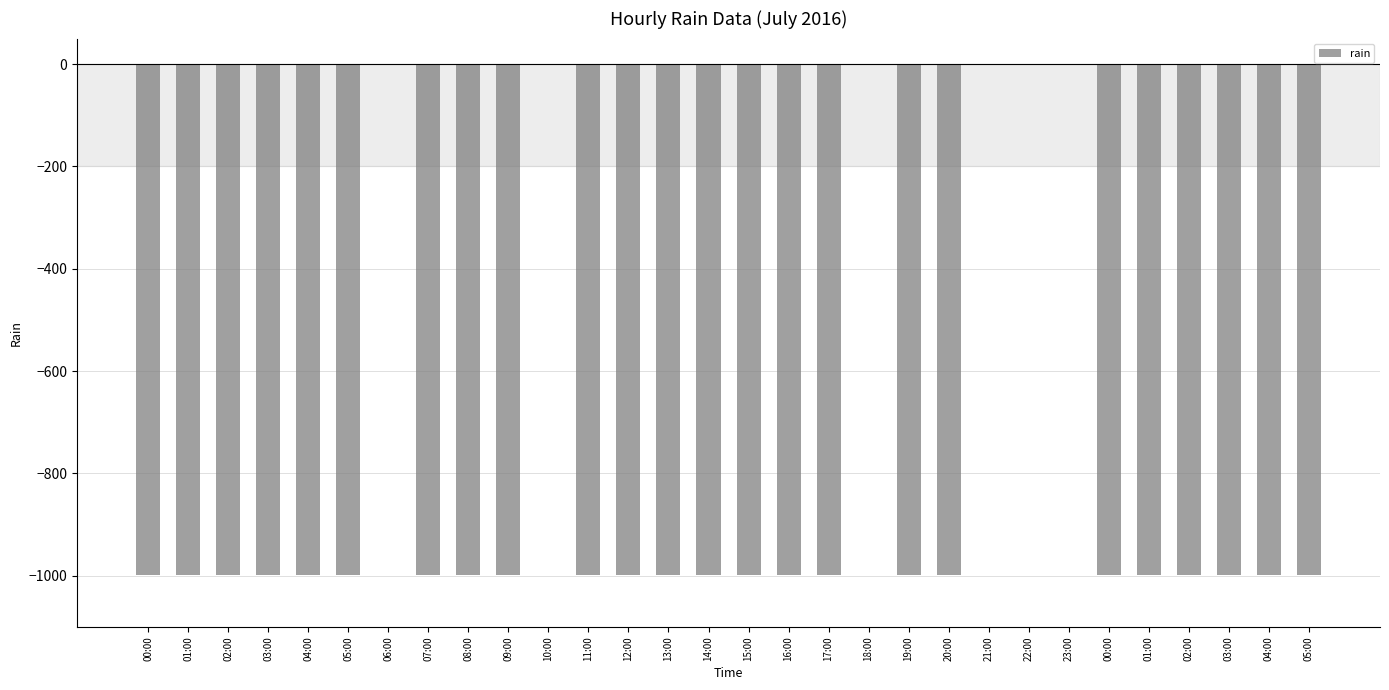

Rank the categories by value from highest to lowest.

06:00, 10:00, 18:00, 21:00, 22:00, 23:00, 00:00, 01:00, 02:00, 03:00, 04:00, 05:00, 07:00, 08:00, 09:00, 11:00, 12:00, 13:00, 14:00, 15:00, 16:00, 17:00, 19:00, 20:00, 00:00, 01:00, 02:00, 03:00, 04:00, 05:00